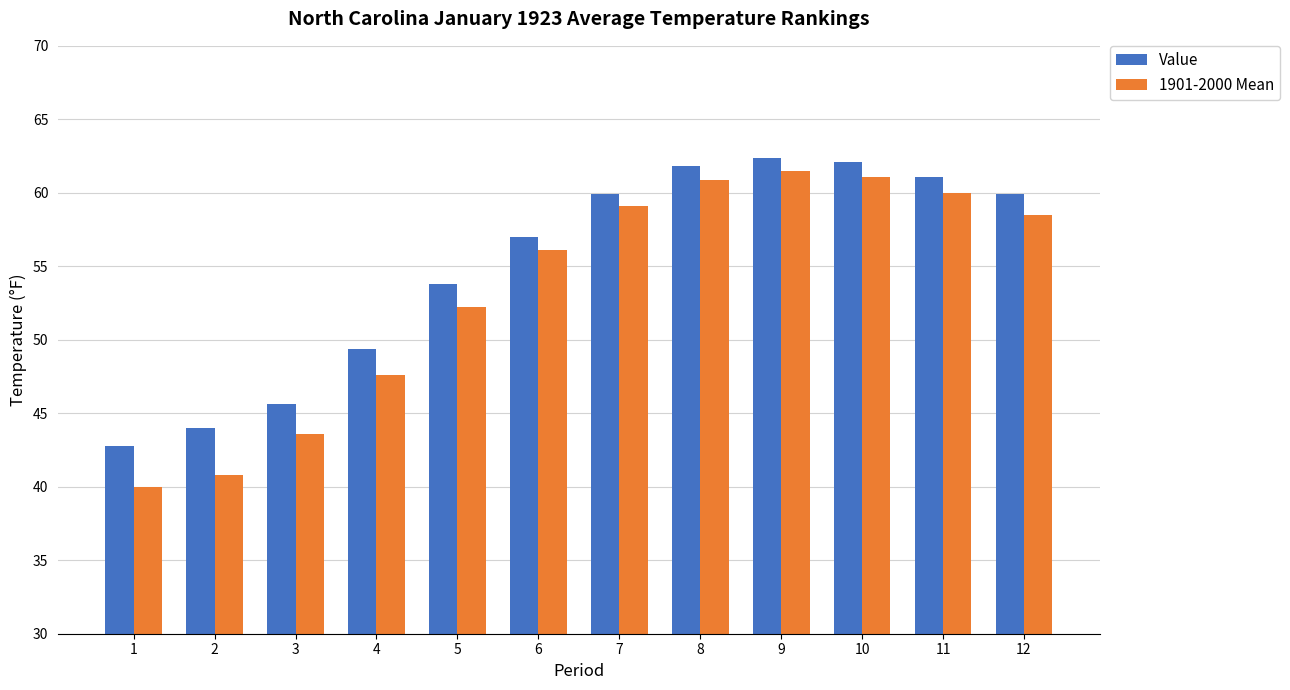

How many distinct data groups are displayed?

2